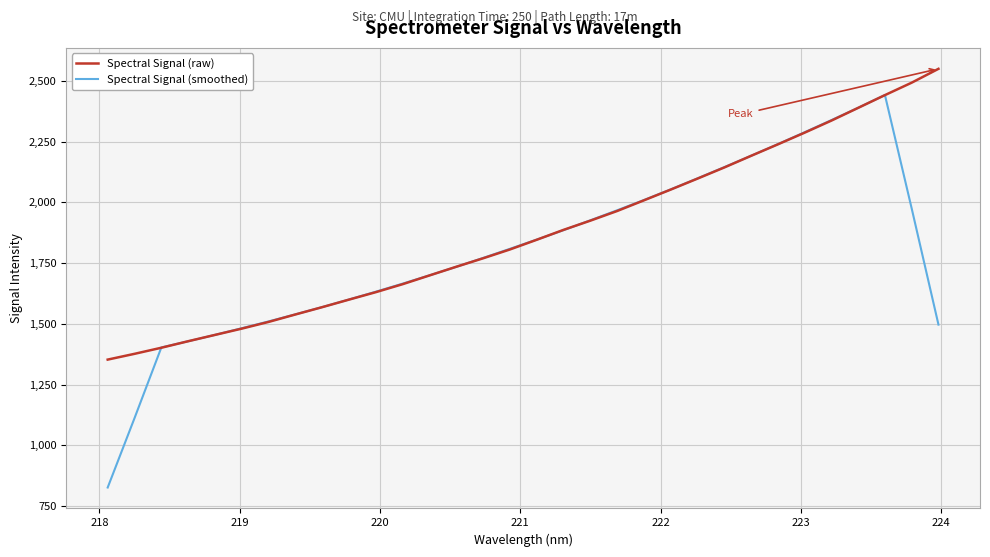

What is the minimum value for Spectral Signal (raw)?

1352.7